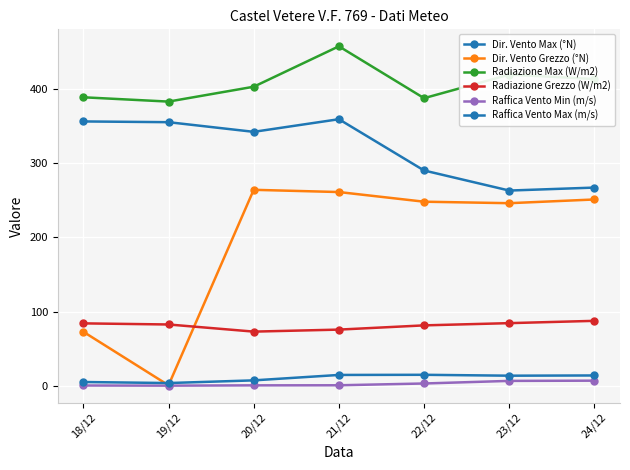

Reading right to left, what are all the values shown in this chart?

Dir. Vento Max (°N): 24/12=267.0	23/12=263.0	22/12=290.0	21/12=359.0	20/12=342.0	19/12=355.0	18/12=356.0
Dir. Vento Grezzo (°N): 24/12=251.0	23/12=246.0	22/12=248.0	21/12=261.0	20/12=264.0	19/12=1.0	18/12=73.0
Radiazione Max (W/m2): 24/12=413.1	23/12=419.0	22/12=387.3	21/12=457.1	20/12=402.7	19/12=382.7	18/12=388.5
Radiazione Grezzo (W/m2): 24/12=87.7	23/12=84.6	22/12=81.6	21/12=75.9	20/12=73.2	19/12=82.8	18/12=84.3
Raffica Vento Min (m/s): 24/12=7.2	23/12=6.9	22/12=3.4	21/12=1.0	20/12=0.9	19/12=0.5	18/12=0.7
Raffica Vento Max (m/s): 24/12=14.2	23/12=13.9	22/12=15.1	21/12=14.9	20/12=7.6	19/12=4.0	18/12=5.4